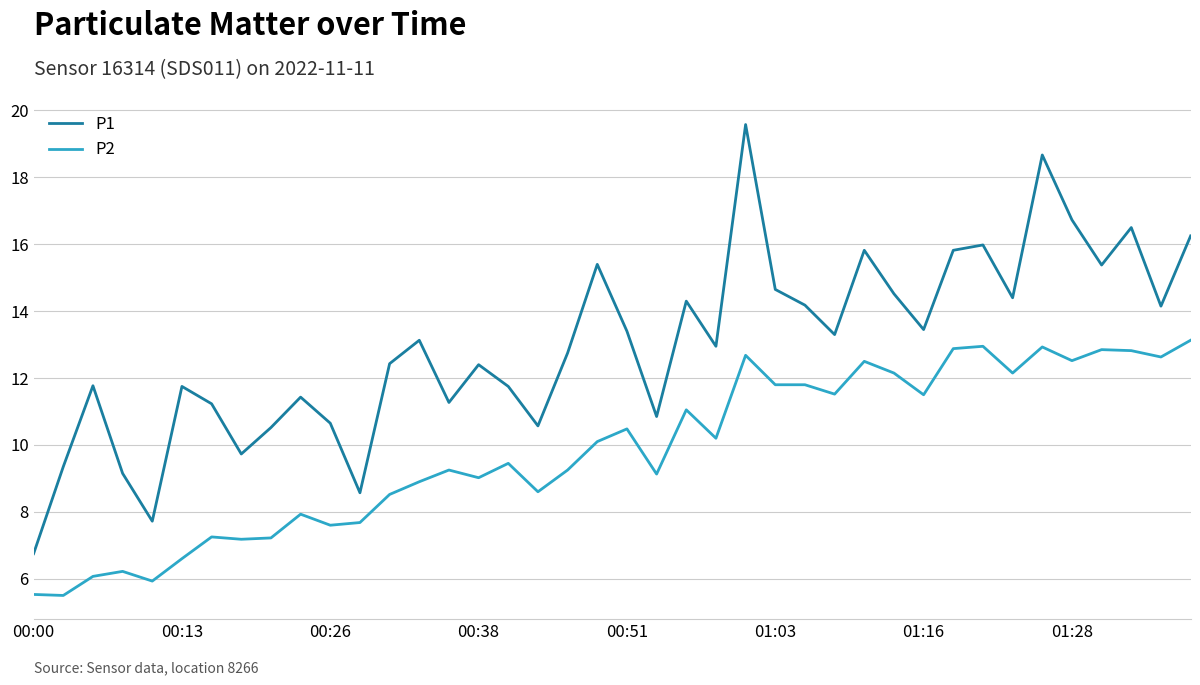

What is the minimum value for P2?

5.5